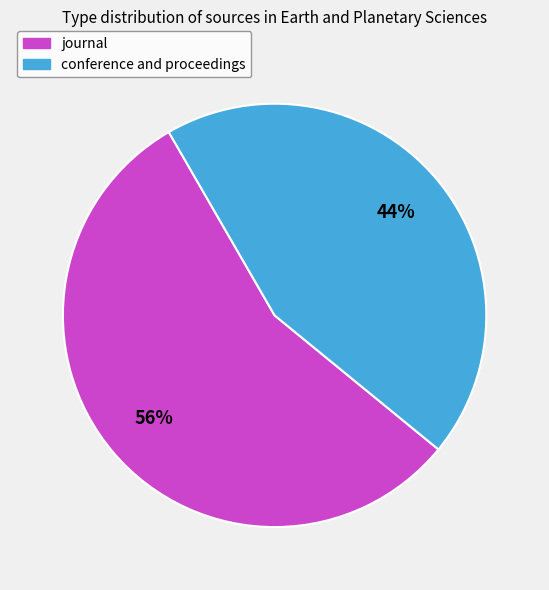

Which has a higher value, journal or conference and proceedings?

journal